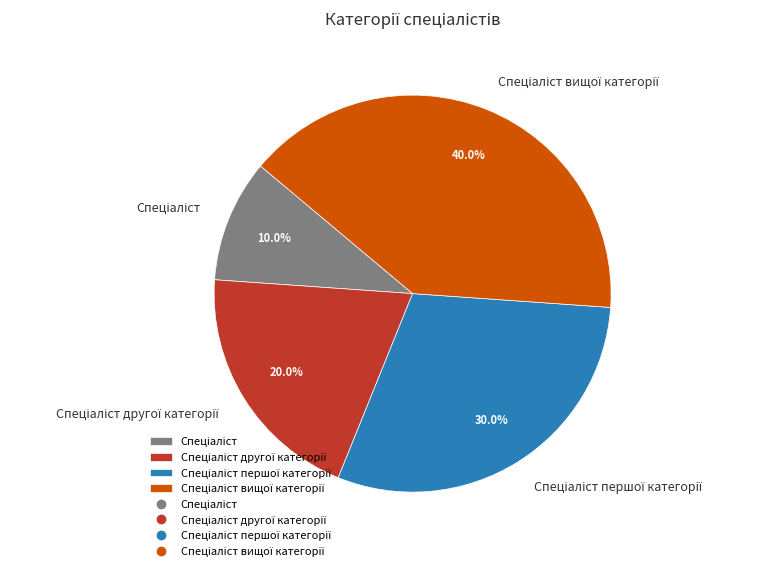

Count the number of slices in the pie.

4